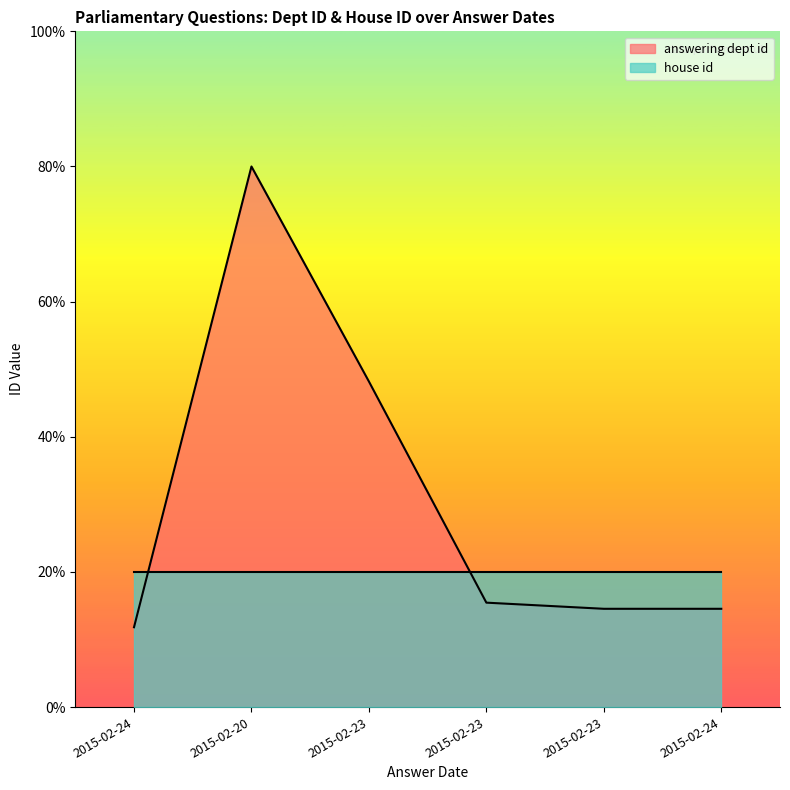

Reading left to right, list all the values displayed in this chart.

11.8	80.0	48.2	15.5	14.5	14.5